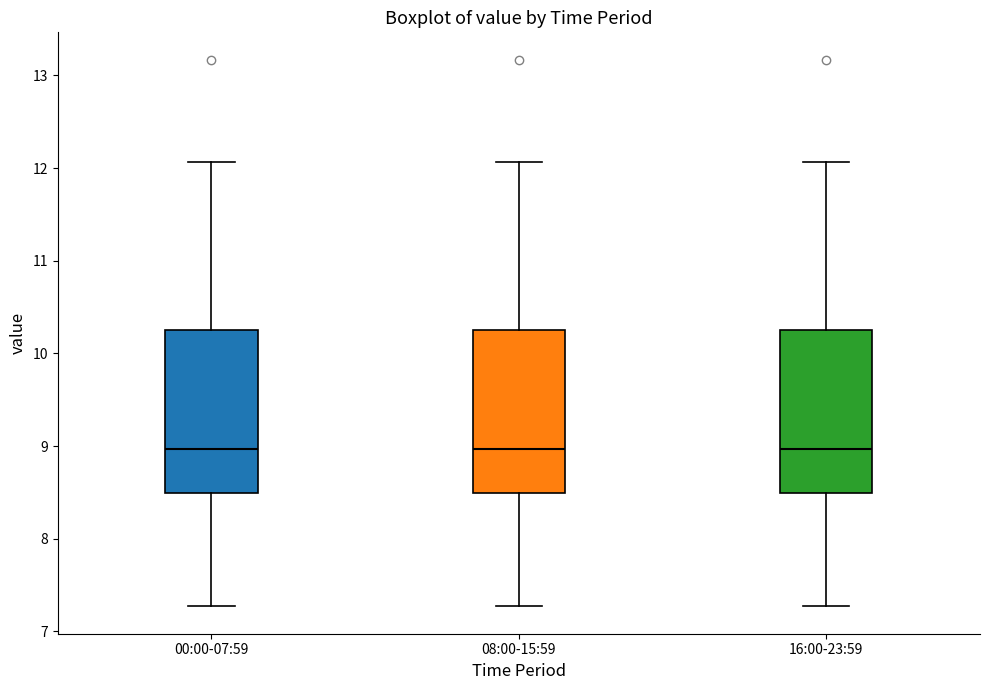

Reading left to right, transcribe this box plot: for each box, give where its median line is, the range the box spans, and where its two whiskers end, as read against the y-axis. The values are not printed on the chart, so give them approximately, as read against the axis.

00:00-07:59: median 9.0, box 8.5 to 10.2, whiskers 7.3 to 12.1
08:00-15:59: median 9.0, box 8.5 to 10.2, whiskers 7.3 to 12.1
16:00-23:59: median 9.0, box 8.5 to 10.2, whiskers 7.3 to 12.1